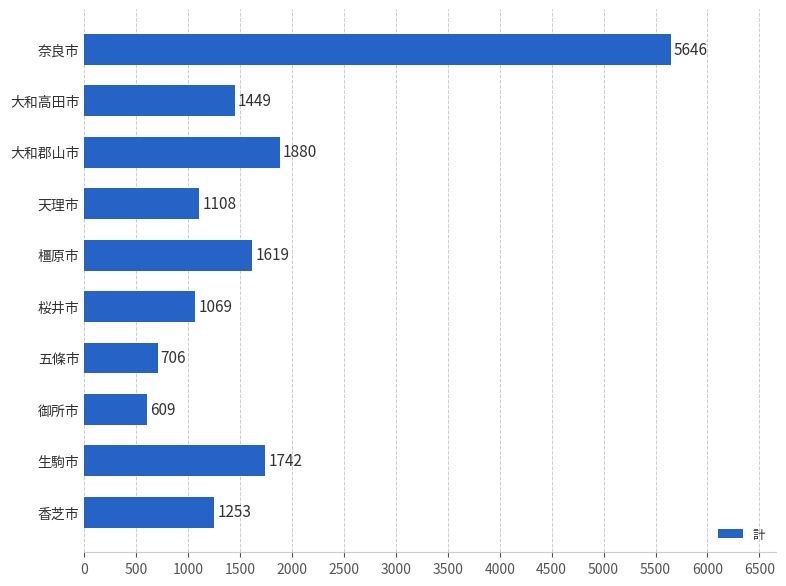

What is the change in value from 生駒市 to 大和高田市?

-293